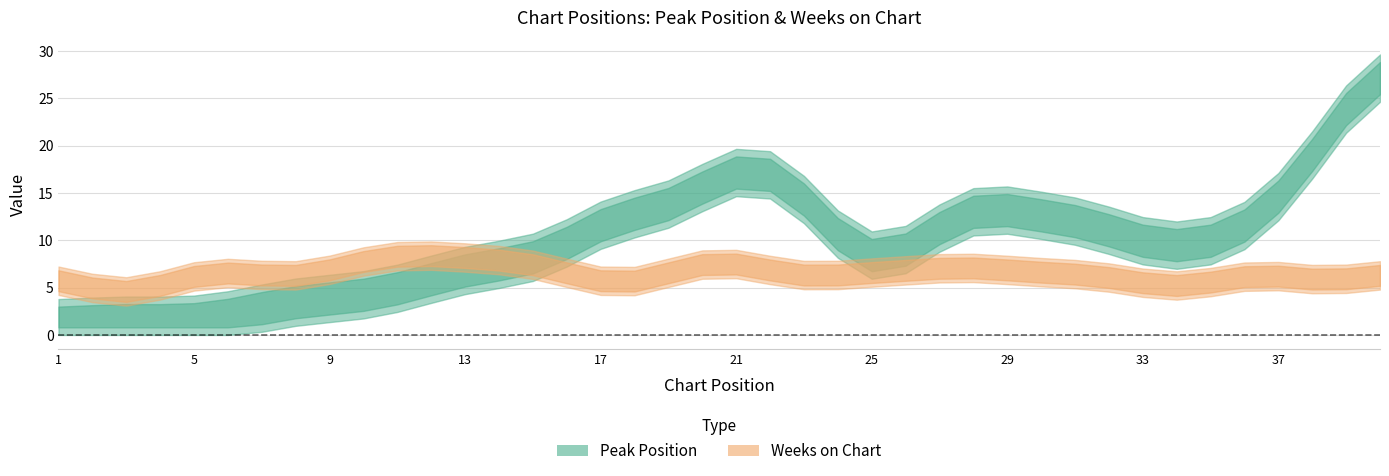

Does the chart have visible grid lines?

Yes